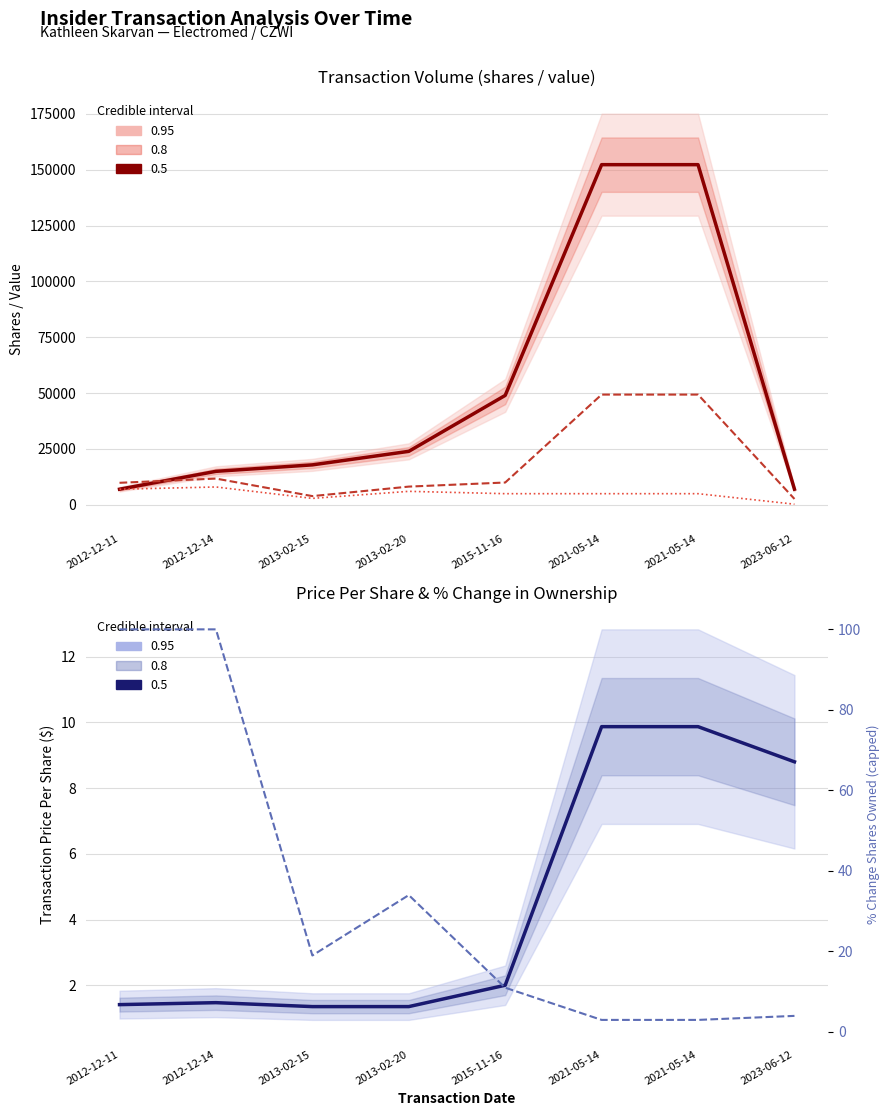

What is the greatest value displayed?

152245.0